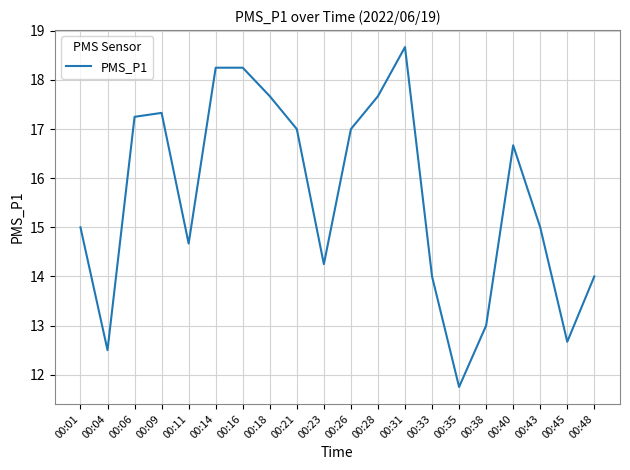

What value does the data have at 00:26?

17.0